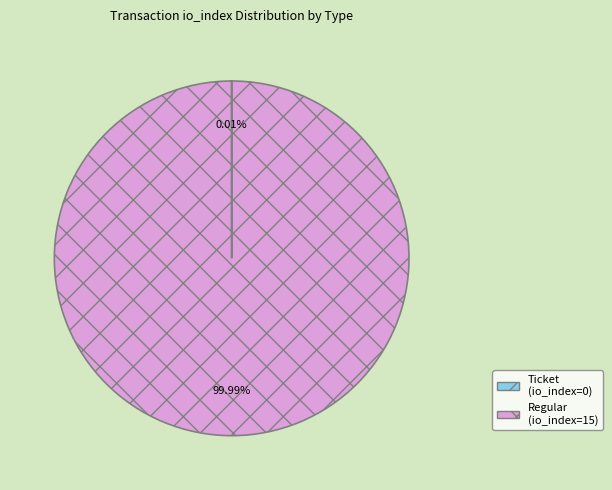

What is the majority slice?

Regular (io_index=15)